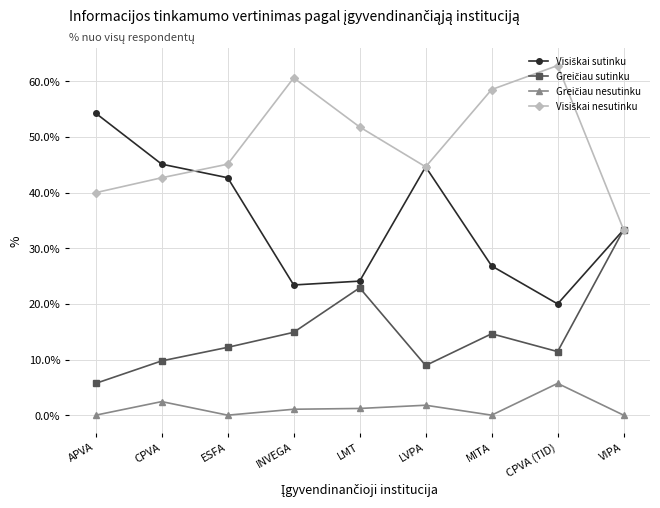

At how many categories does at least one series exceed 31?

9